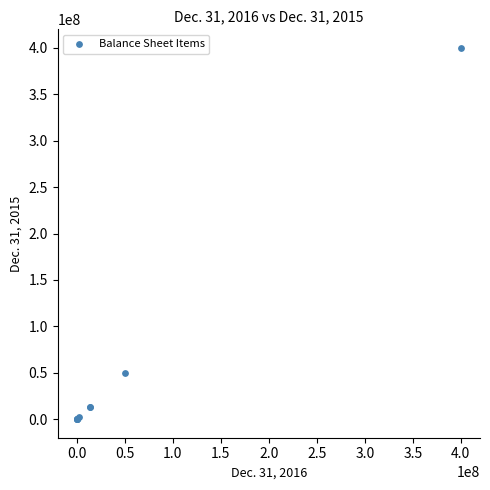

What Y value in the scatter plot is closest to 200000000?

50000000.0